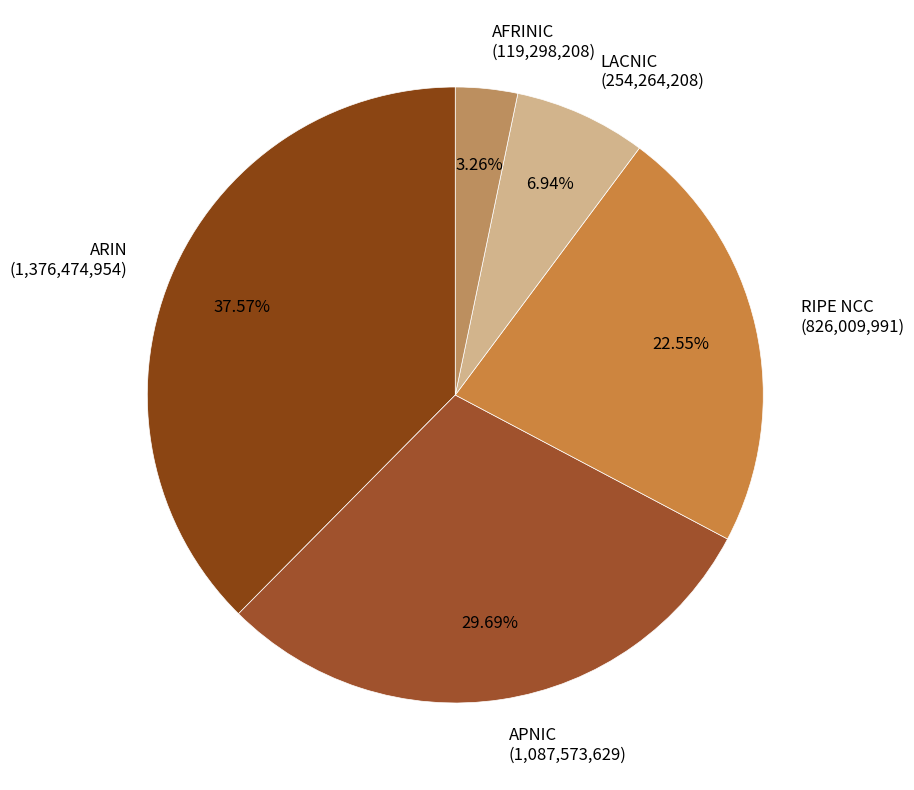

What percentage is the AFRINIC slice, to the nearest percent?

3%